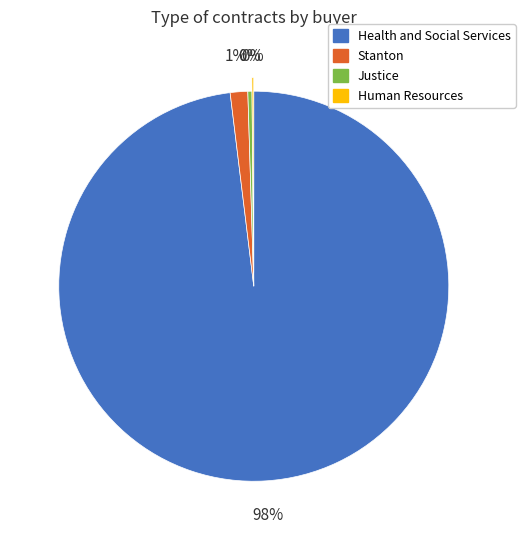

Does any single category account for the majority?

Yes